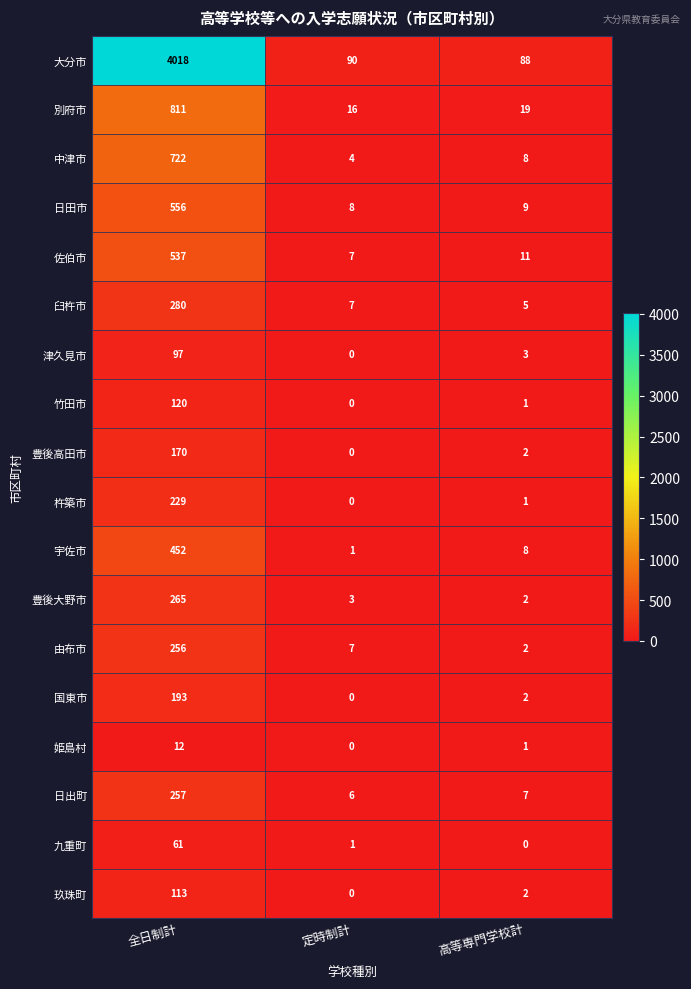

At which category does the chart reach its peak across all series?

全日制計